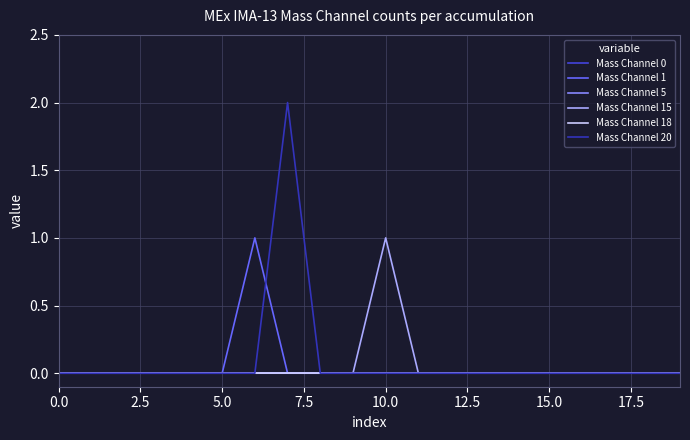

Does the chart display data point markers on the line(s)?

No